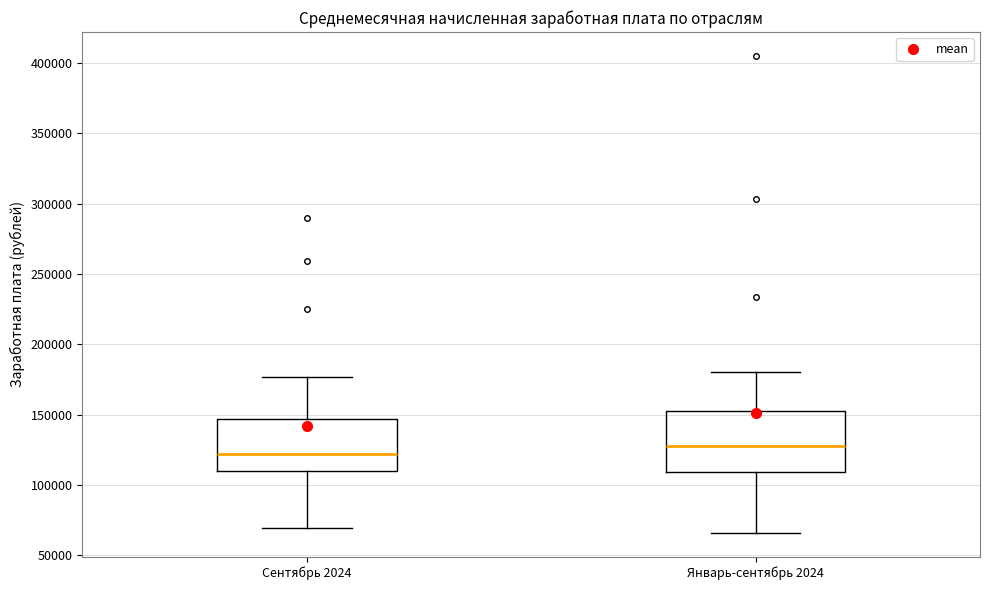

Where is the lower edge of the box for Январь-сентябрь 2024 on the y-axis? The values are not printed on the chart, so give them approximately, as read against the axis.

110000